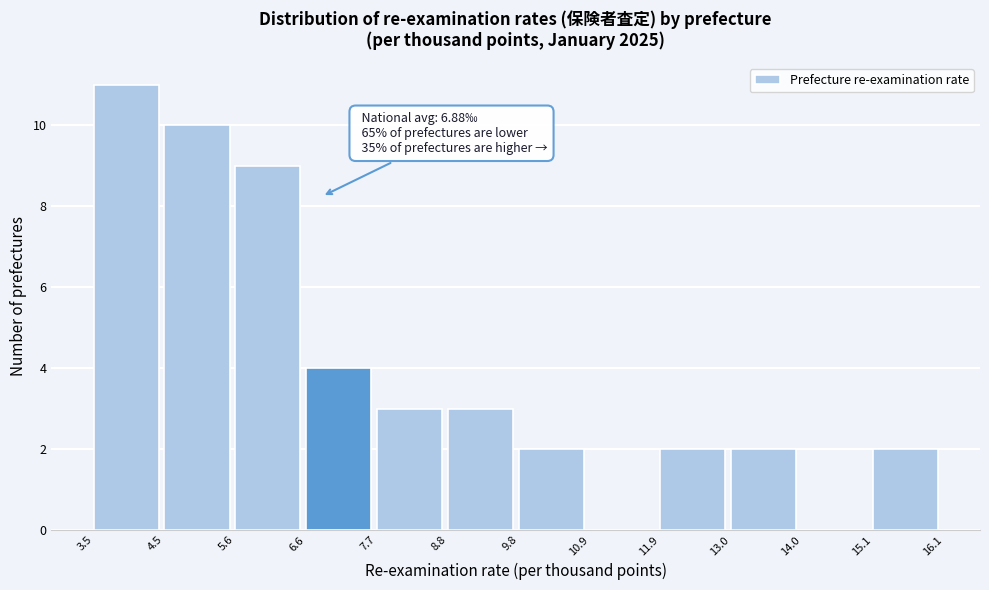

Over which range of the x-axis is the bar tallest?

3.5 to 4.5